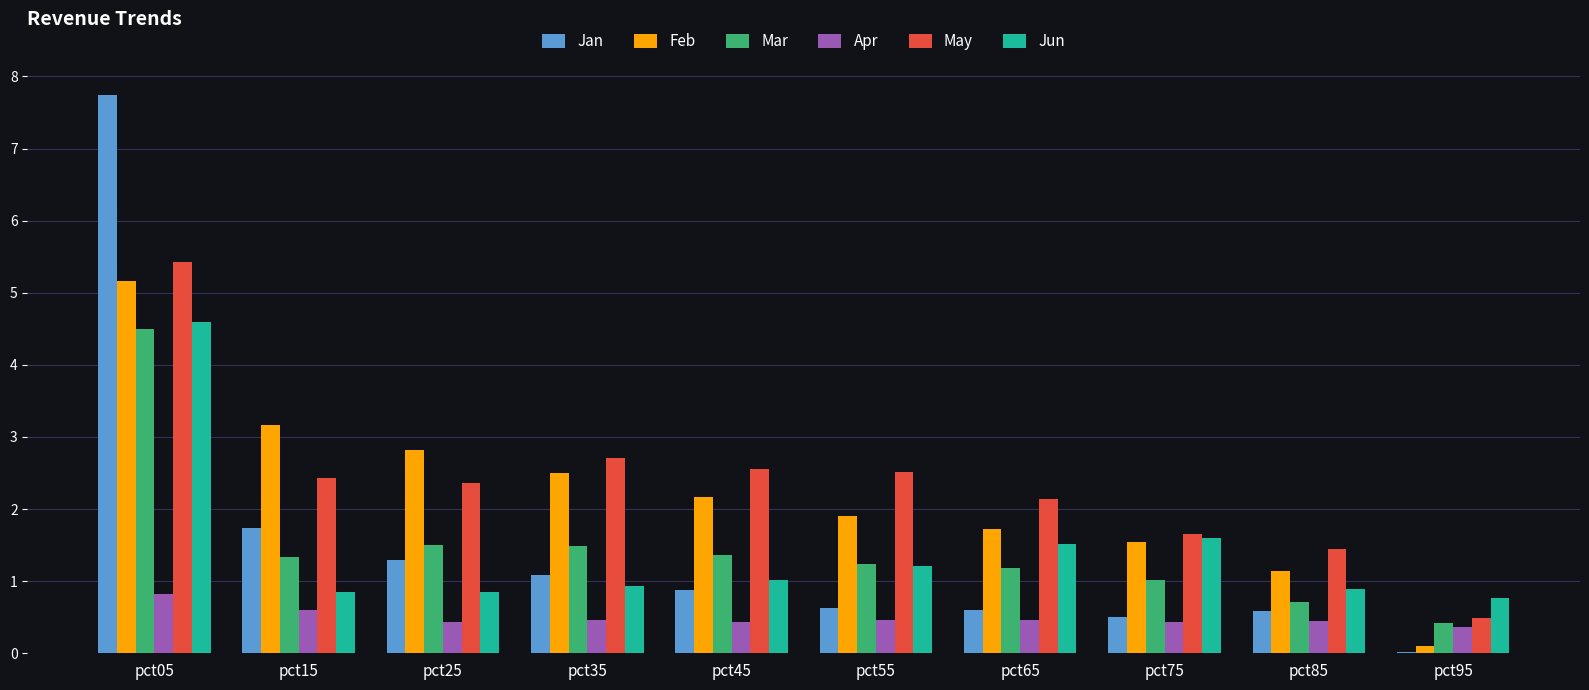

What is the maximum value shown in the chart?

7.7